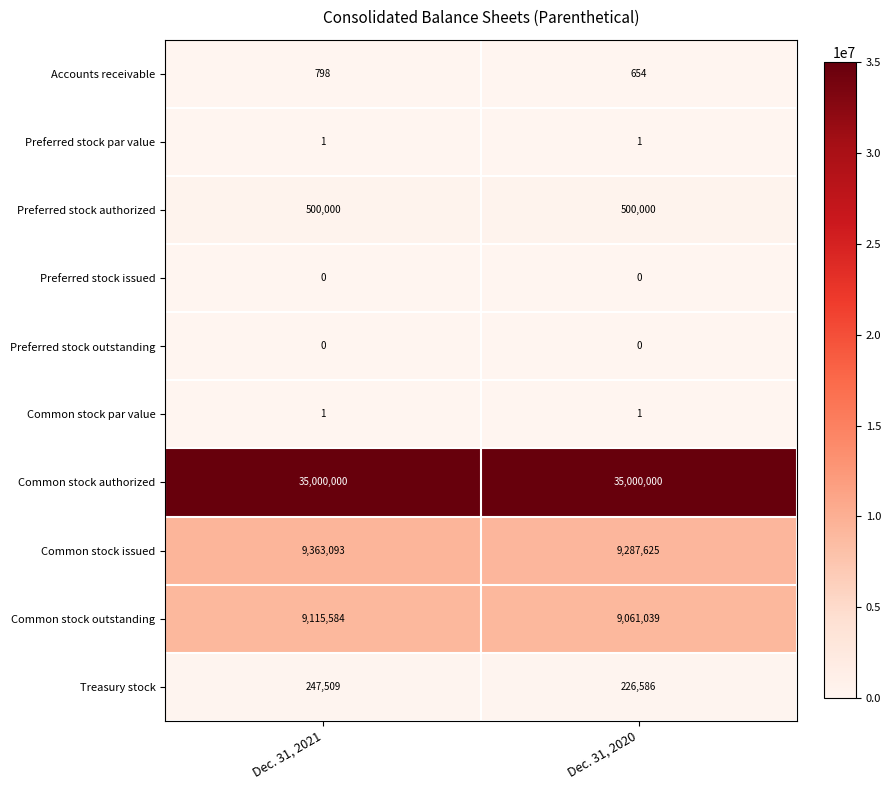

Rank the categories by Common stock issued value from lowest to highest.

Dec. 31, 2020, Dec. 31, 2021